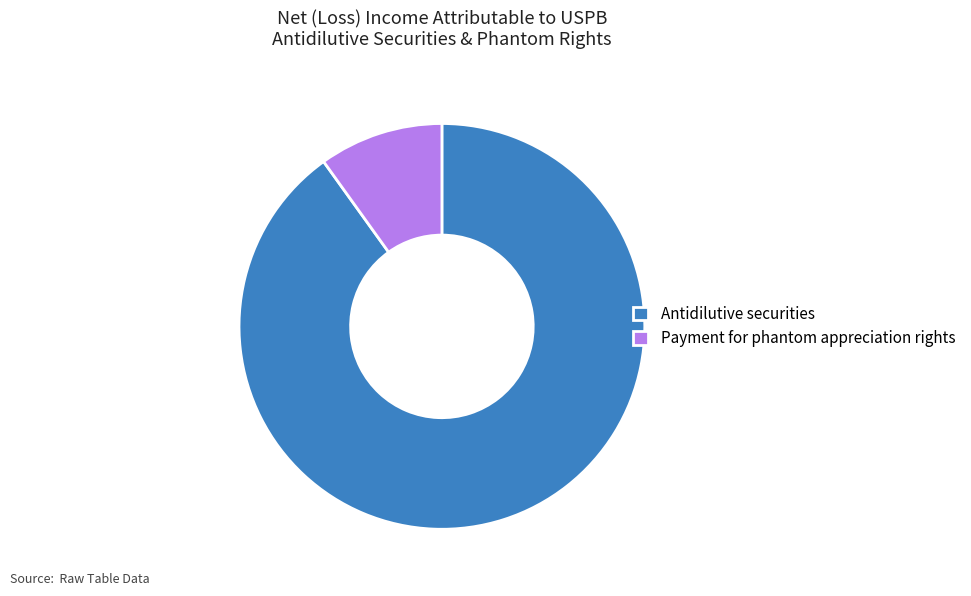

What is the ratio of the value at Antidilutive securities to the value at Payment for phantom appreciation rights?

9.1